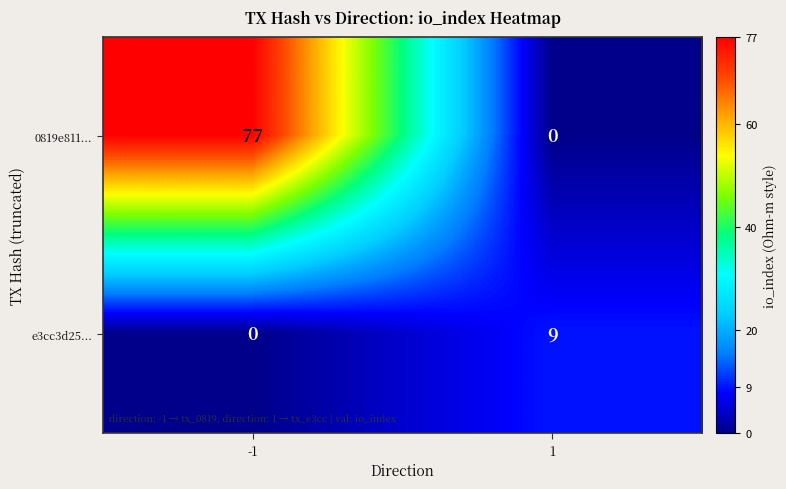

The e3cc3d25... series shows 15 at 1. True or false?

False